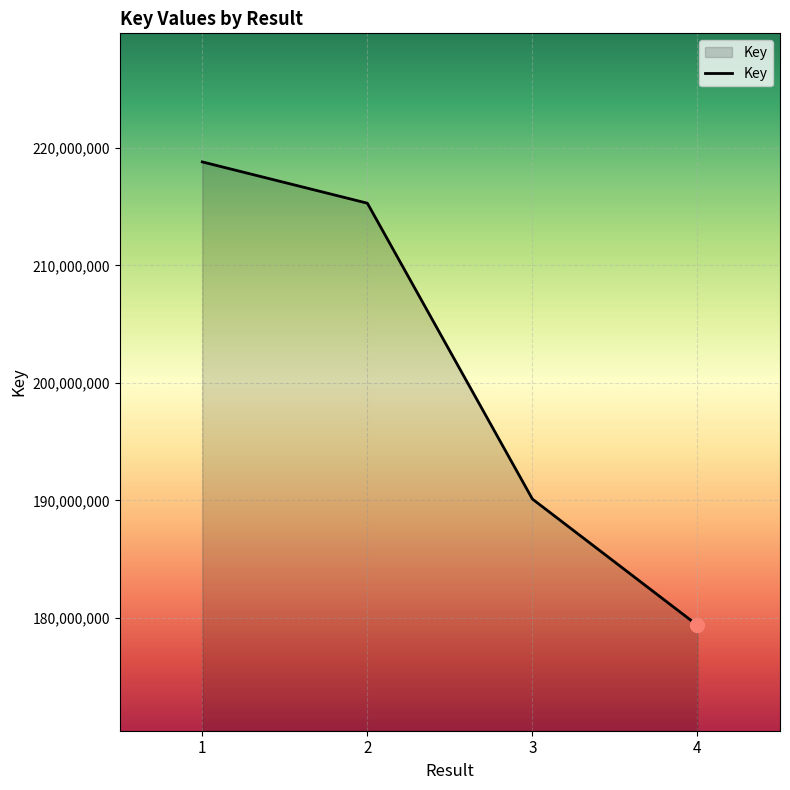

How many series are shown in this chart?

1